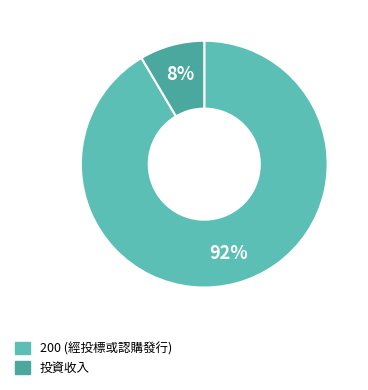

How many slices are in this pie chart?

2